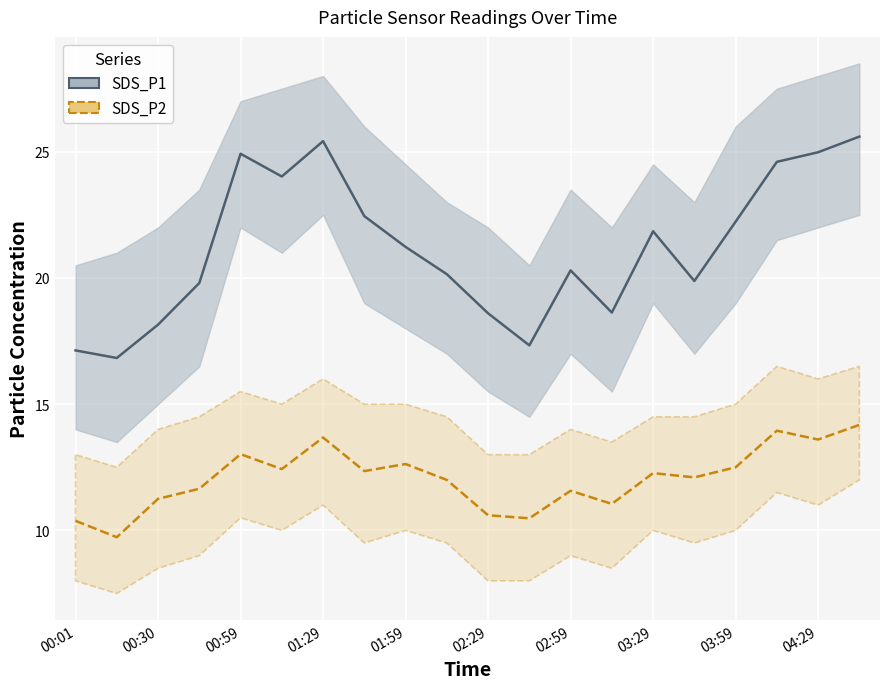

What is the value of the SDS_P2 point at the 8th from the left?

12.3